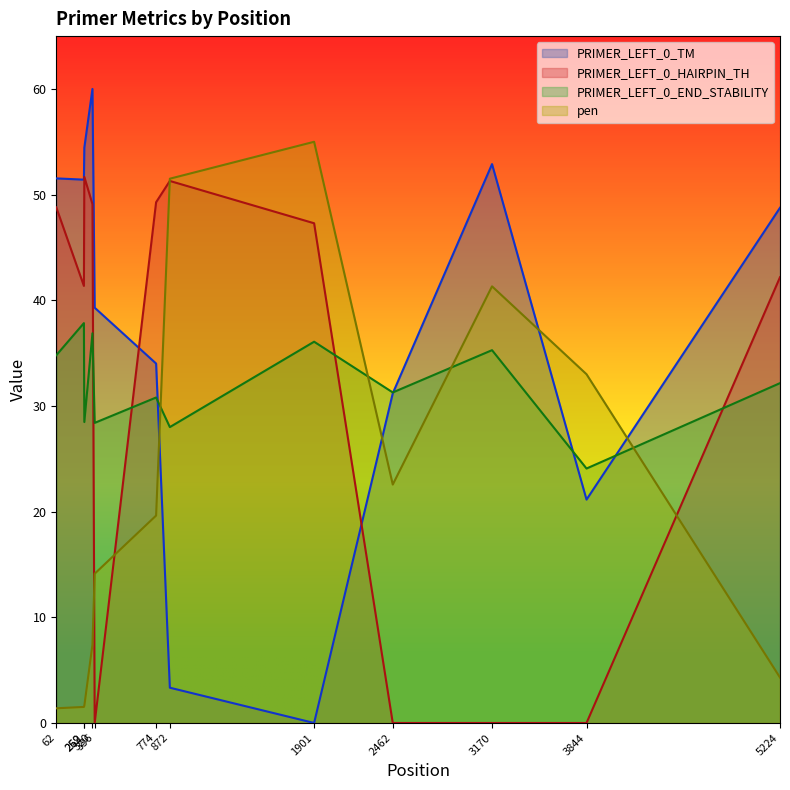

Which series changed the most between 336 and 1901?

PRIMER_LEFT_0_HAIRPIN_TH